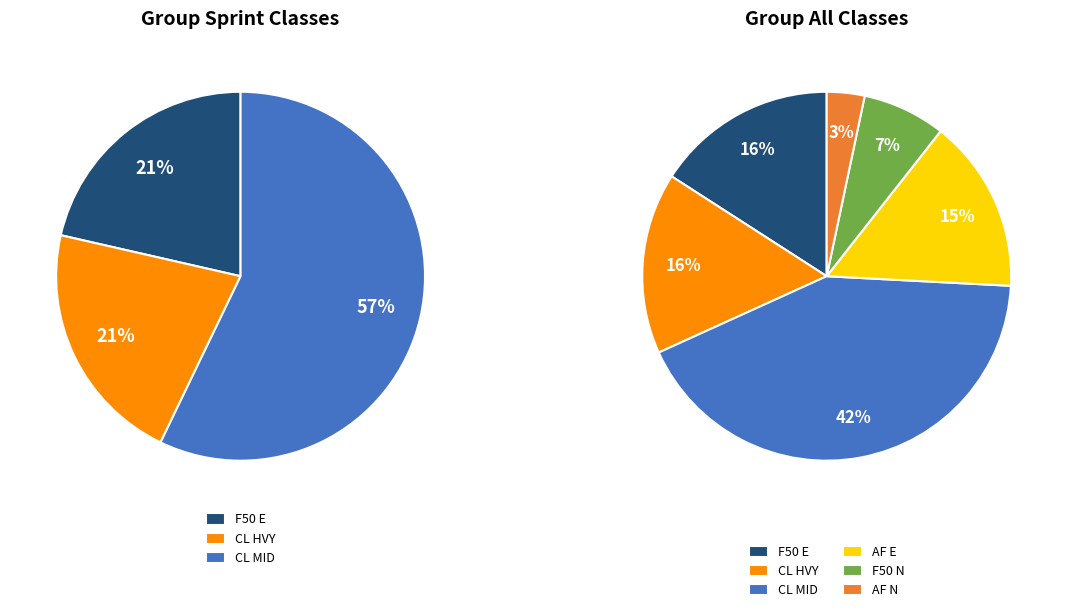

Rank the categories by value from highest to lowest.

CL MID, F50 E, CL HVY, AF E, F50 N, AF N